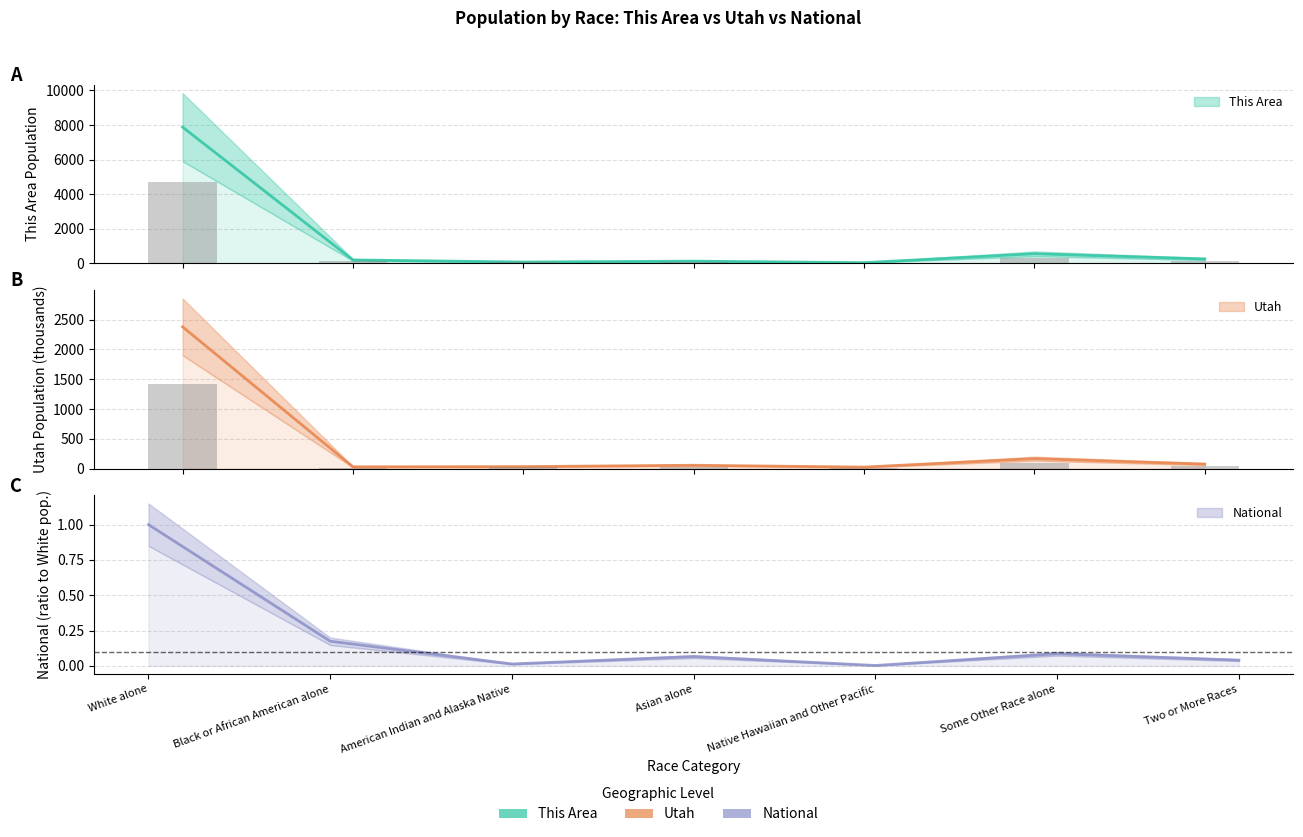

The value of This Area at White alone is 7877.0. True or false?

True